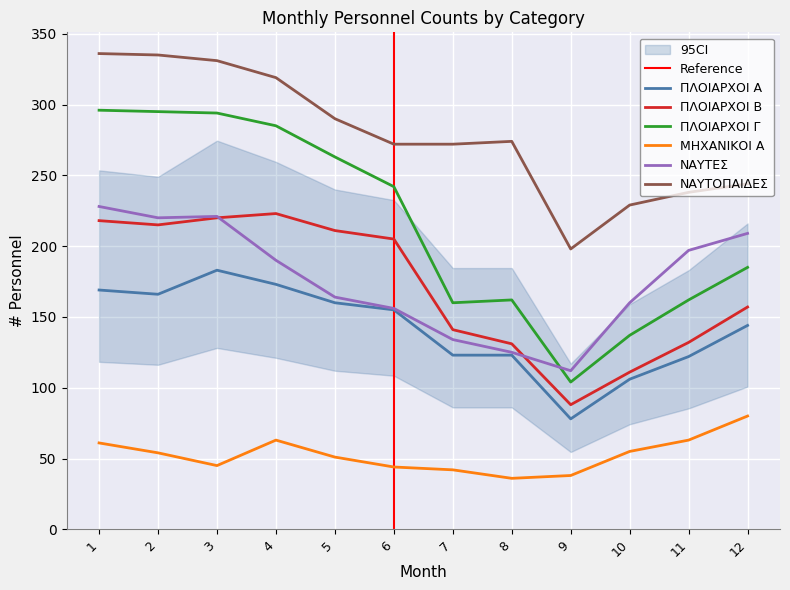

What is the sum of all ΠΛΟΙΑΡΧΟΙ Α values?

1702